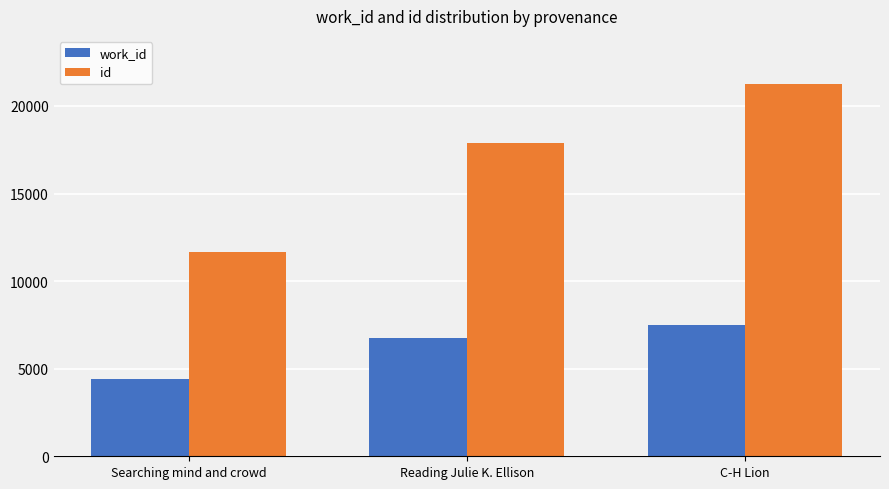

What are all the series names shown in the legend?

work_id, id